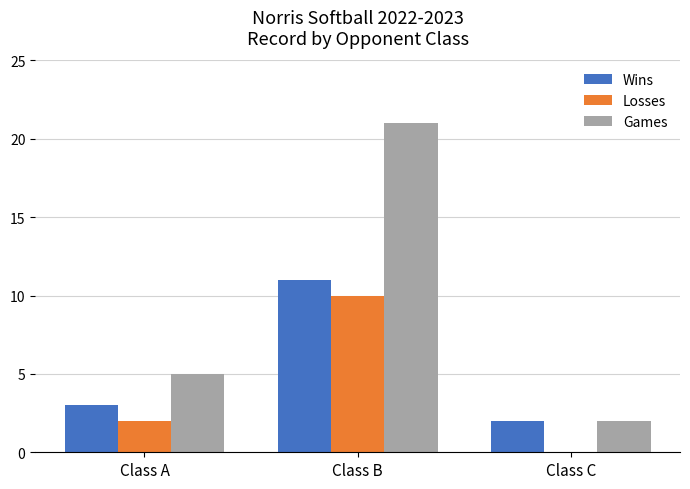

Which category has the highest value across all series?

Class B